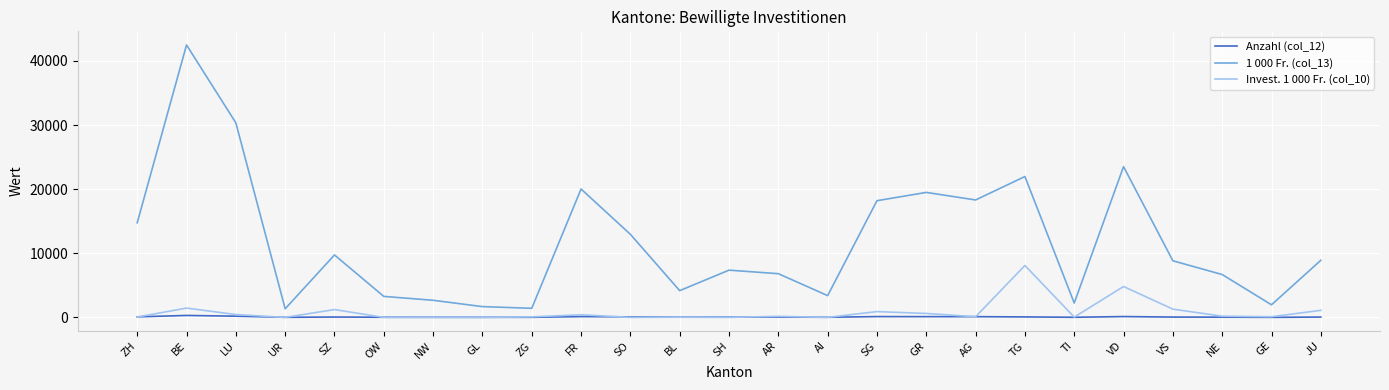

What position from the left is TI?

20